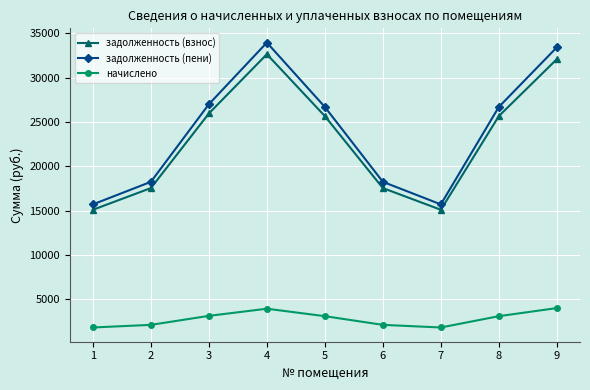

Is it true that начислено equals 6570.9 at 4?

False